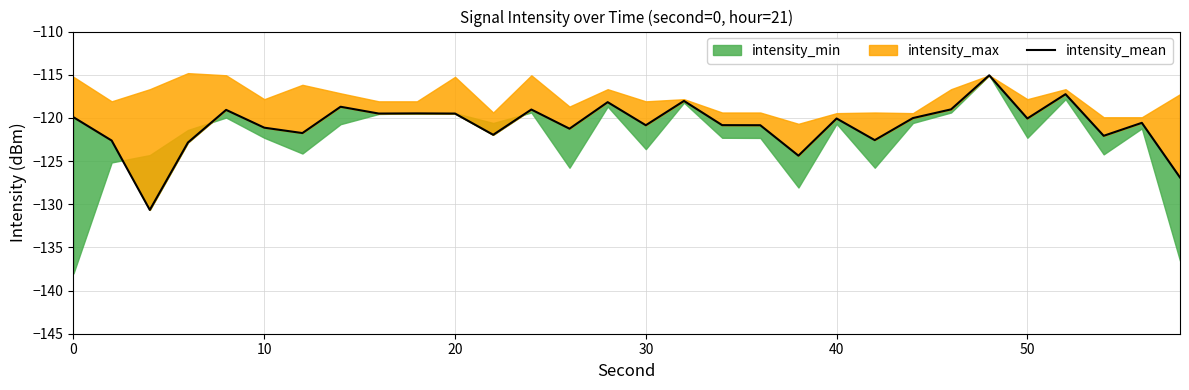

Does the chart display data point markers on the line(s)?

No